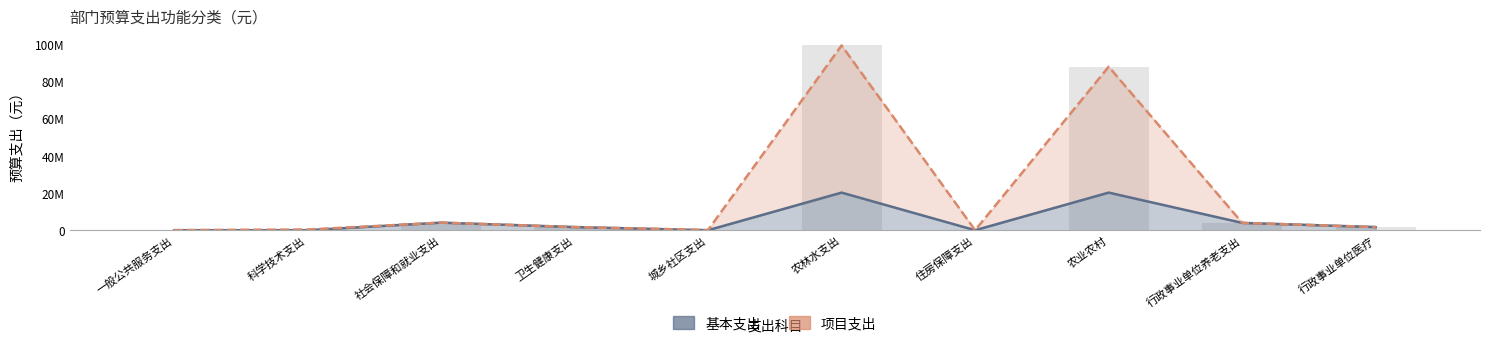

How many data points in 项目支出 are less than 1701848?

4